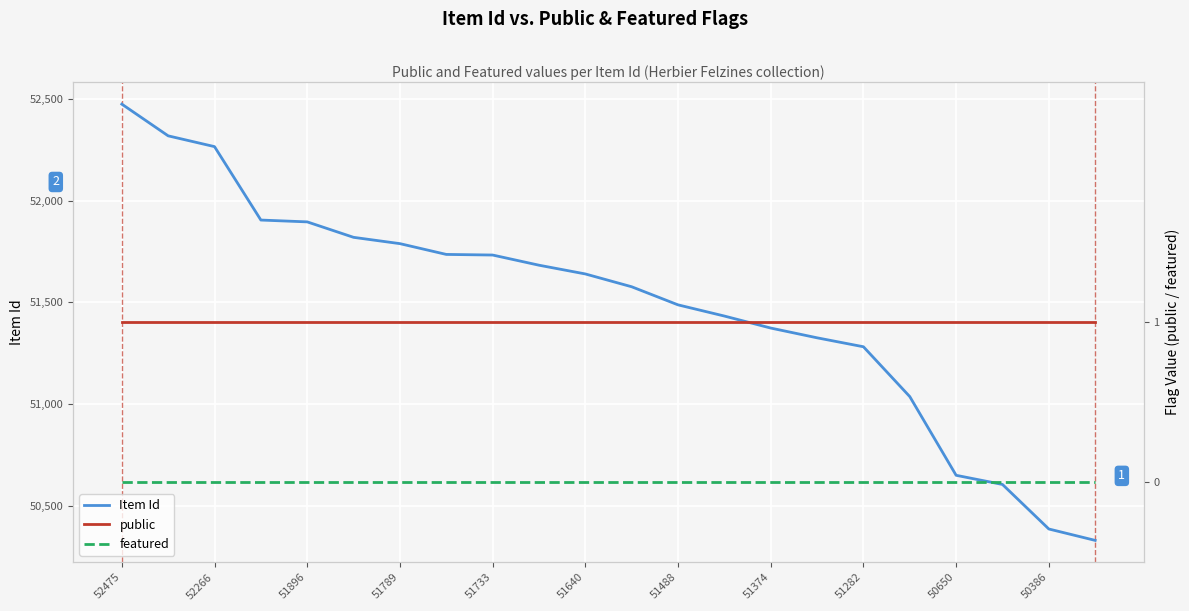

True or false: Item Id has a value of 50650 at 50650.

True